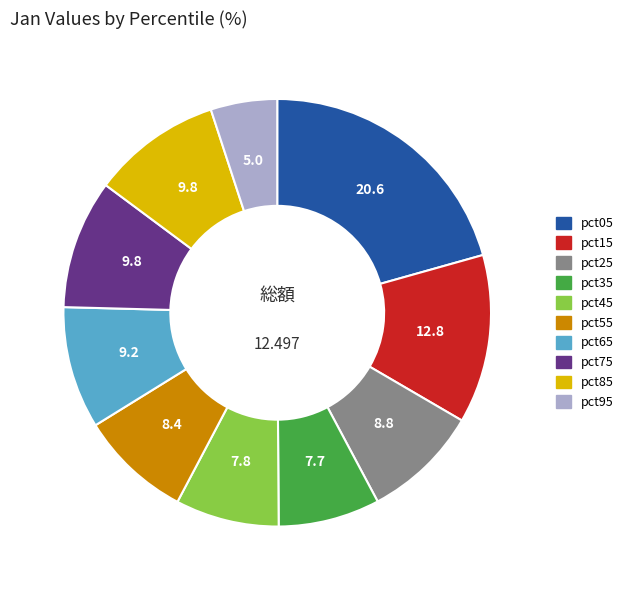

Count the number of slices in the pie.

10